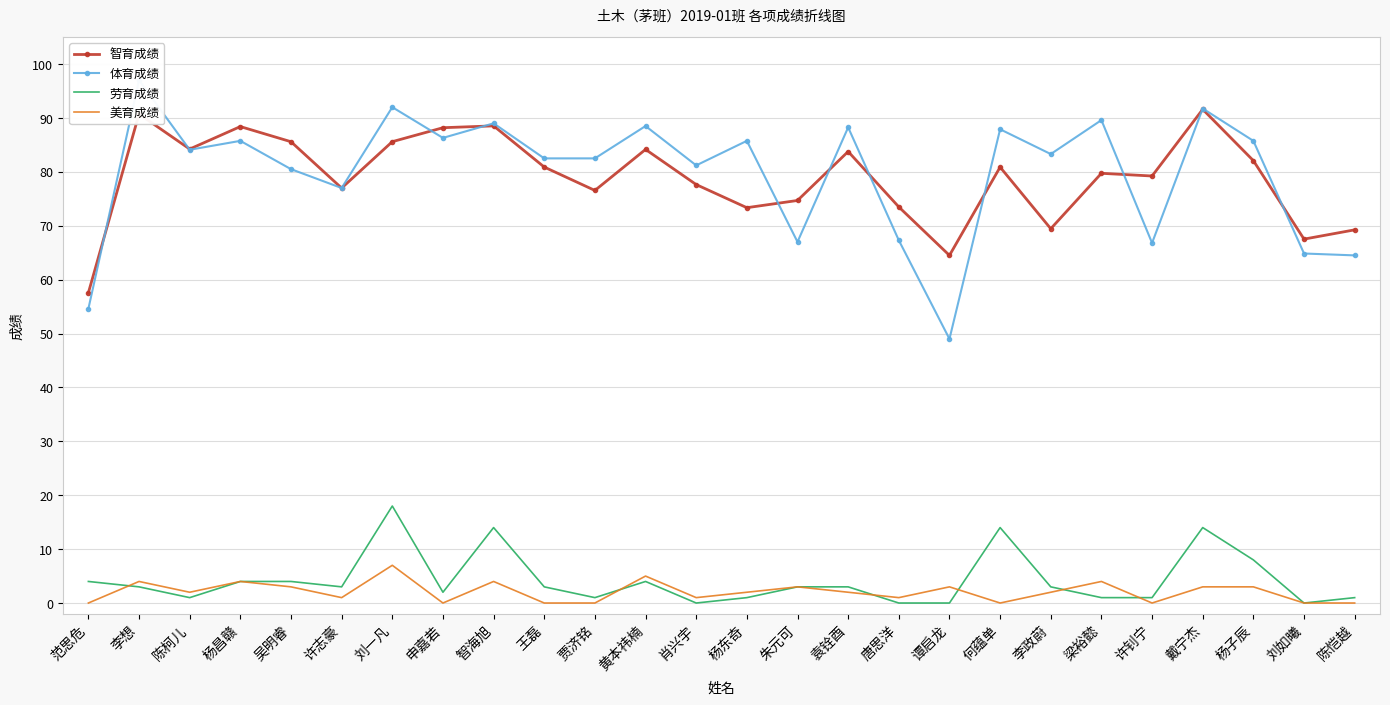

True or false: 体育成绩 and 美育成绩 intersect in this chart.

False